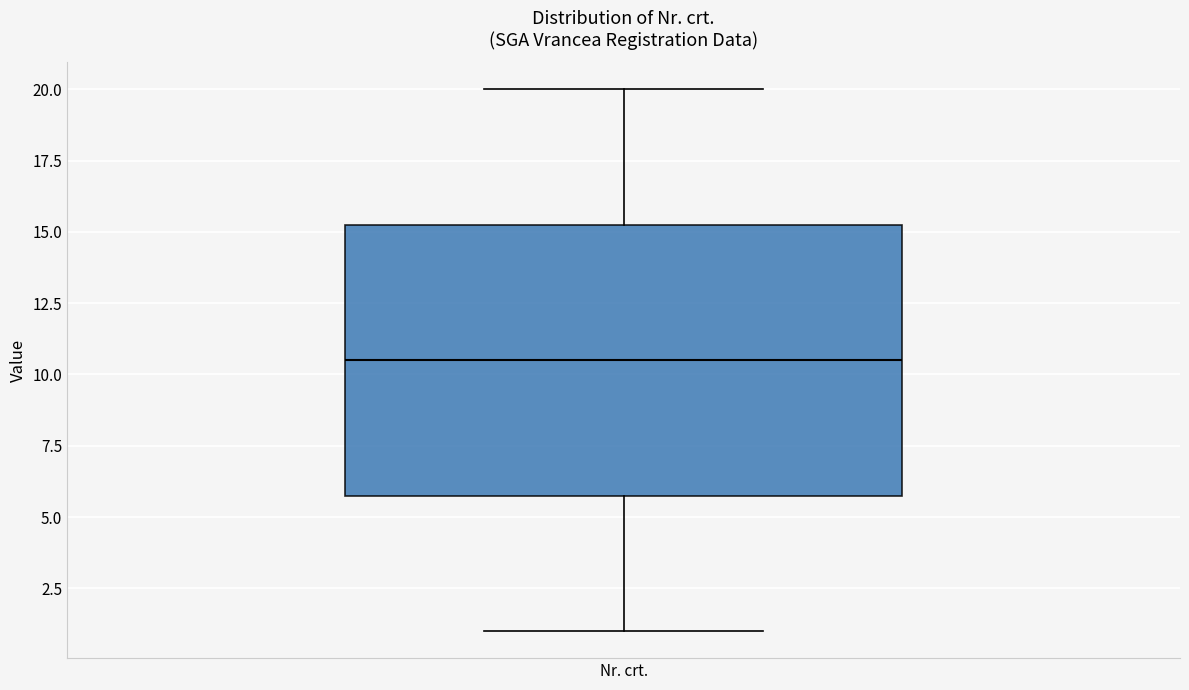

Where does the lower whisker of the box for Nr. crt. end on the y-axis? The values are not printed on the chart, so give them approximately, as read against the axis.

1.0